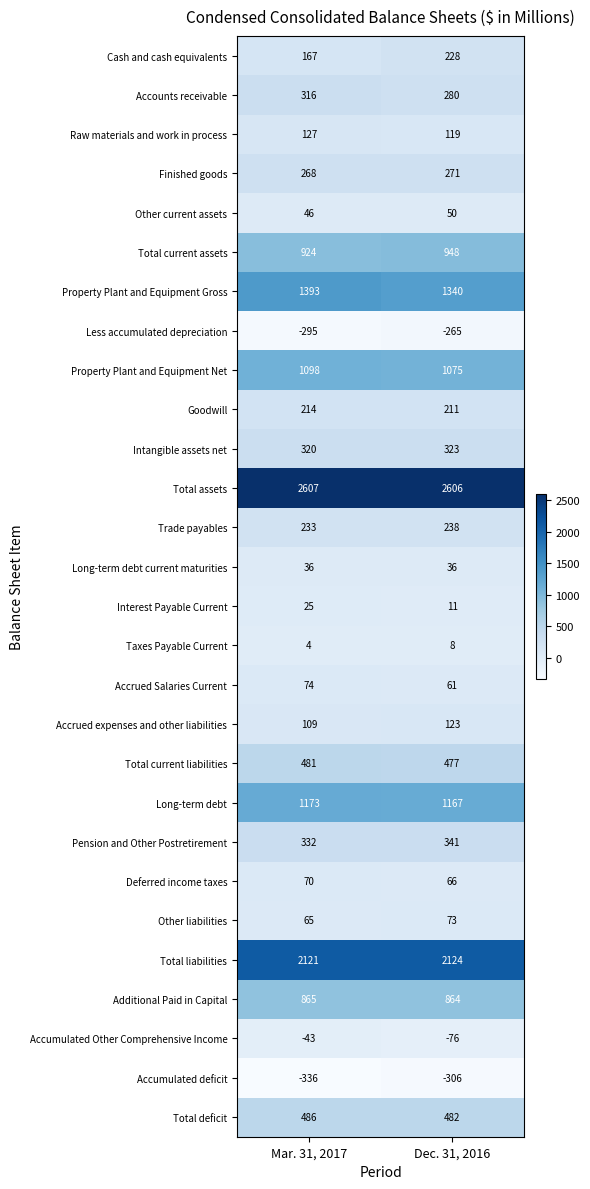

Which series has the largest total across all categories?

Total assets